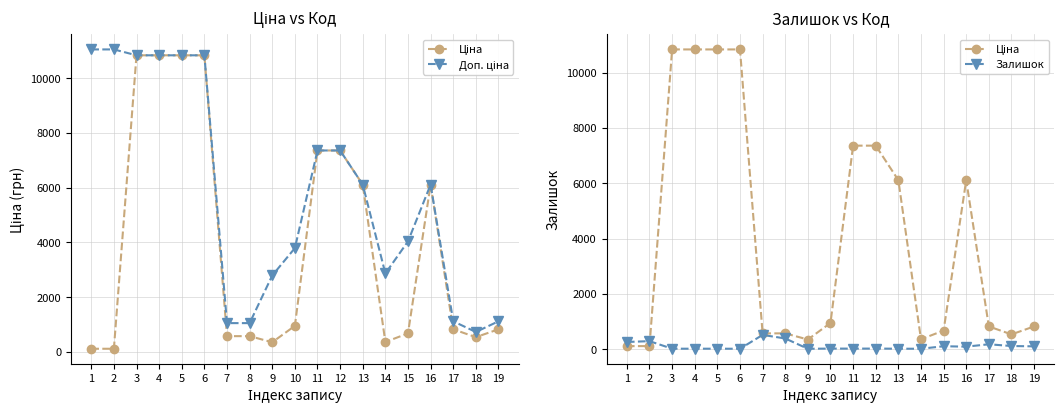

Is the value of Залишок at 16 greater than the value of Ціна at 4?

No